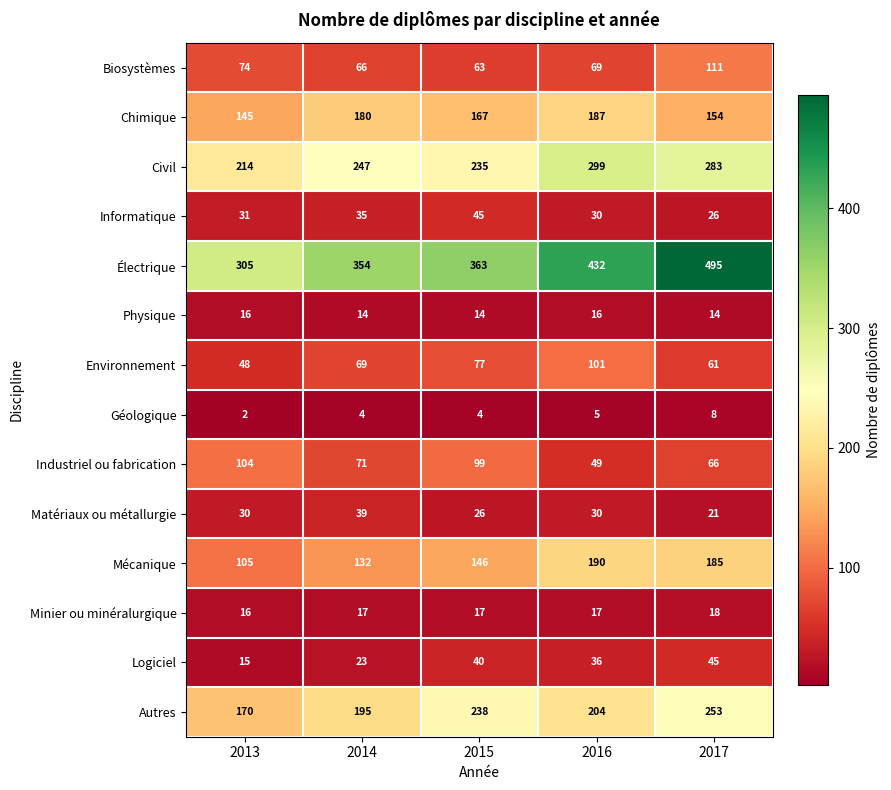

What is the maximum value shown in the chart?

495